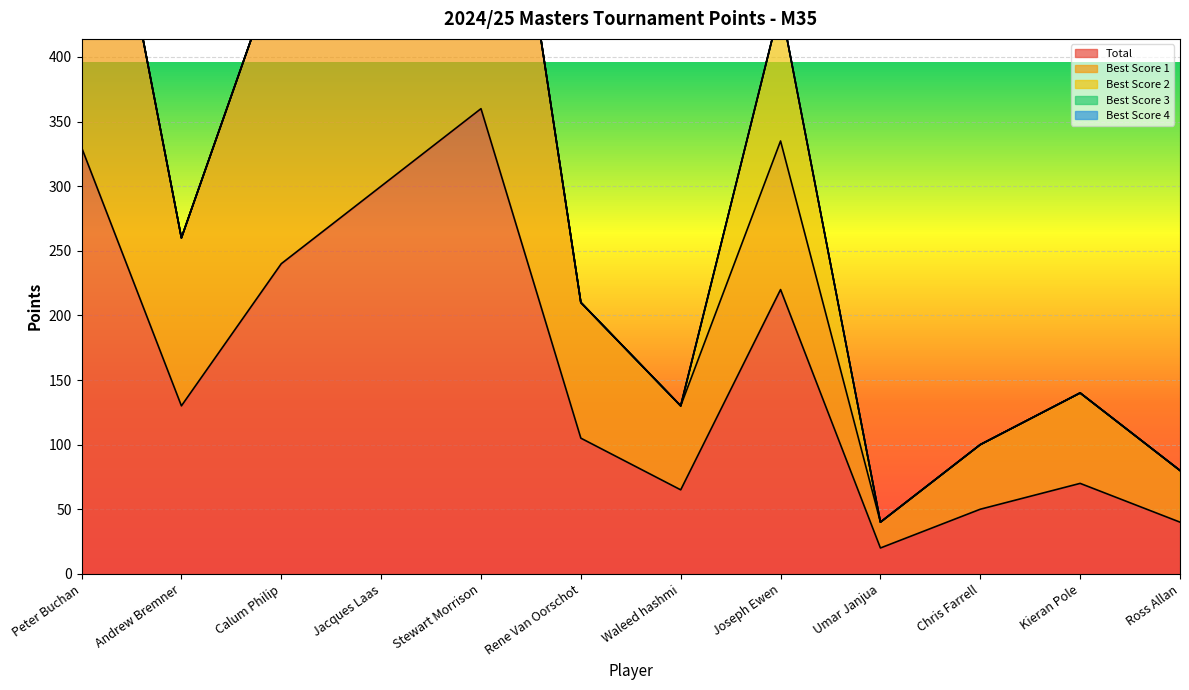

Where is the first local maximum for Best Score 1?

Stewart Morrison